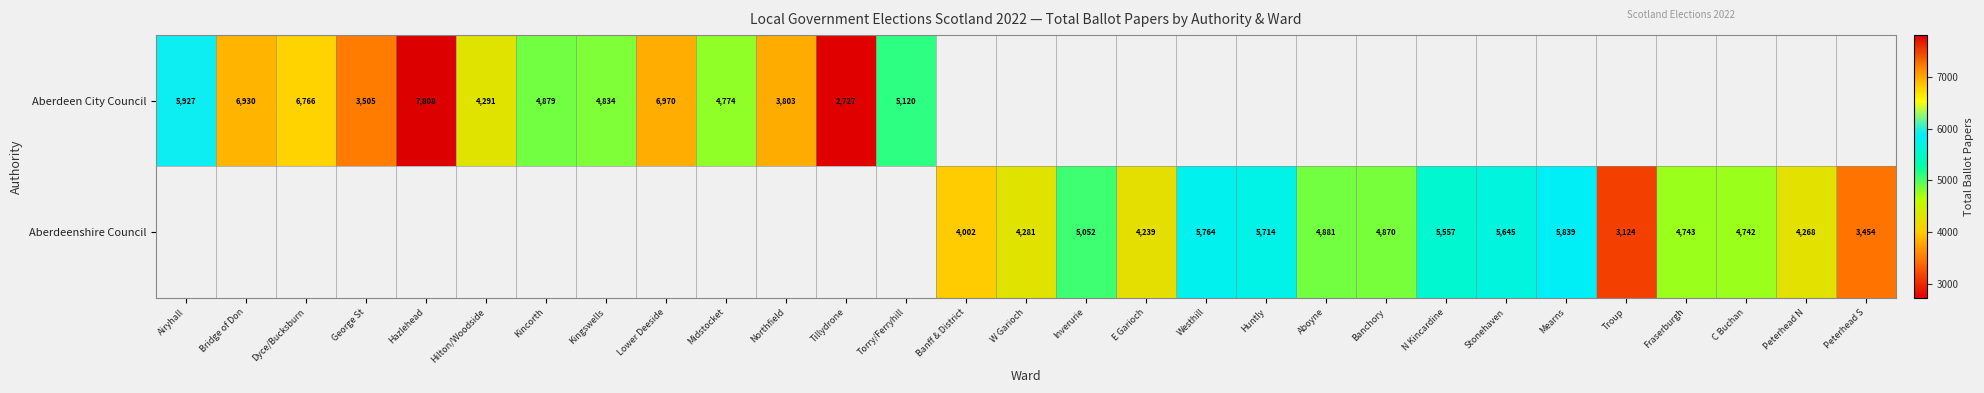

The Aberdeenshire Council series shows 7765 at Westhill. True or false?

False